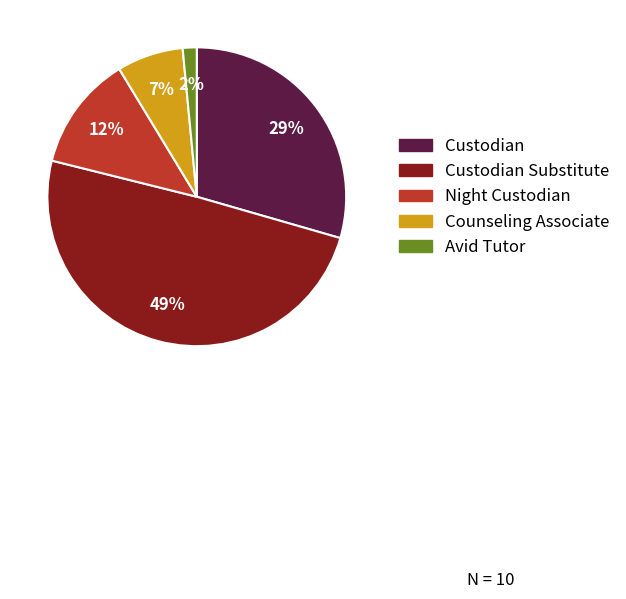

To the nearest percent, what is the average slice percentage?

20%